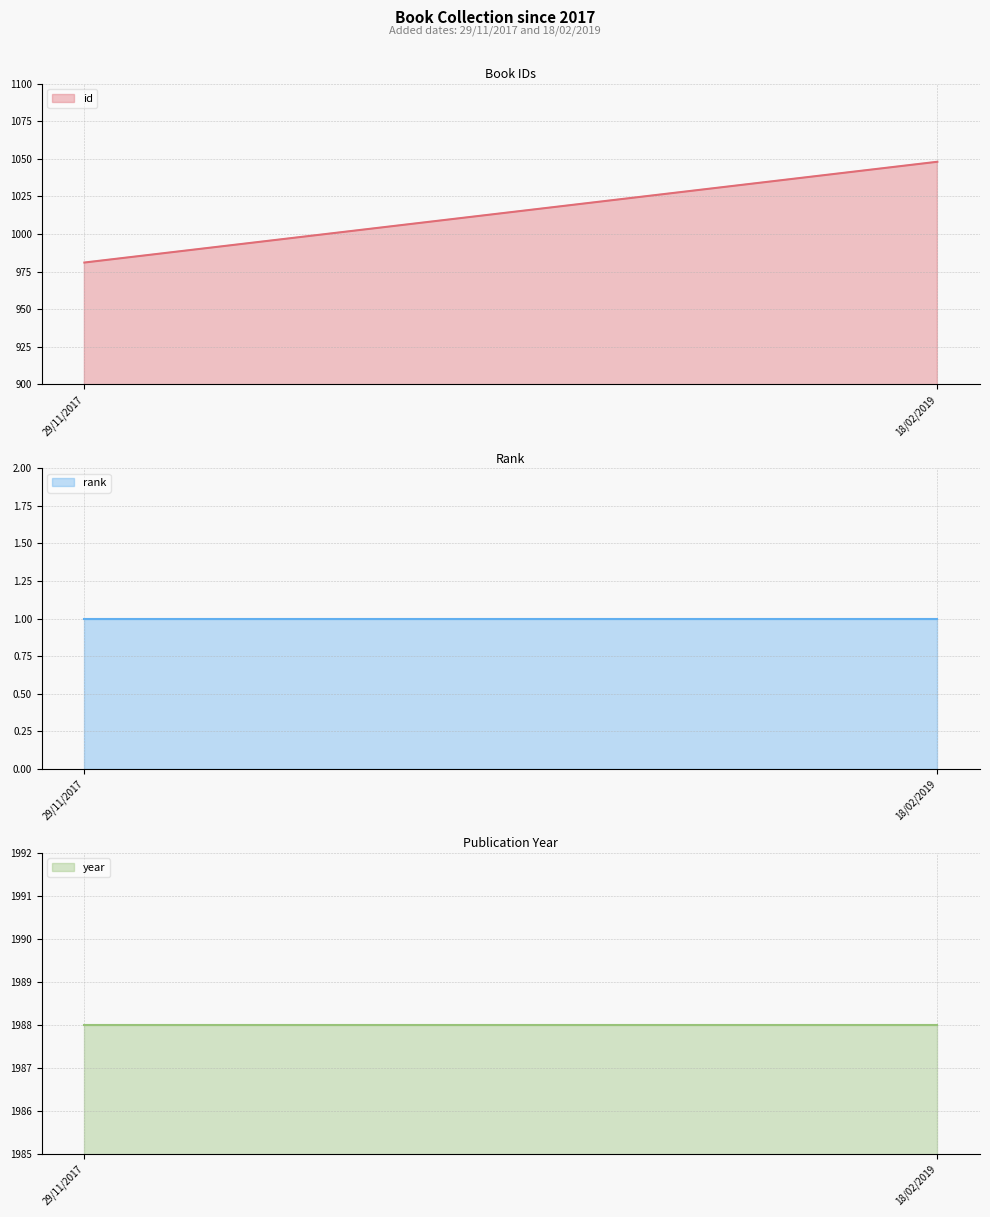

How many lines are shown in the chart?

3